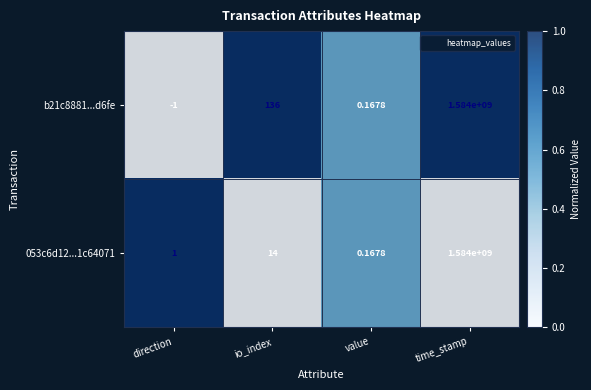

List the series in order of their overall mean, highest first.

b21c8881...d6fe, 053c6d12...1c64071